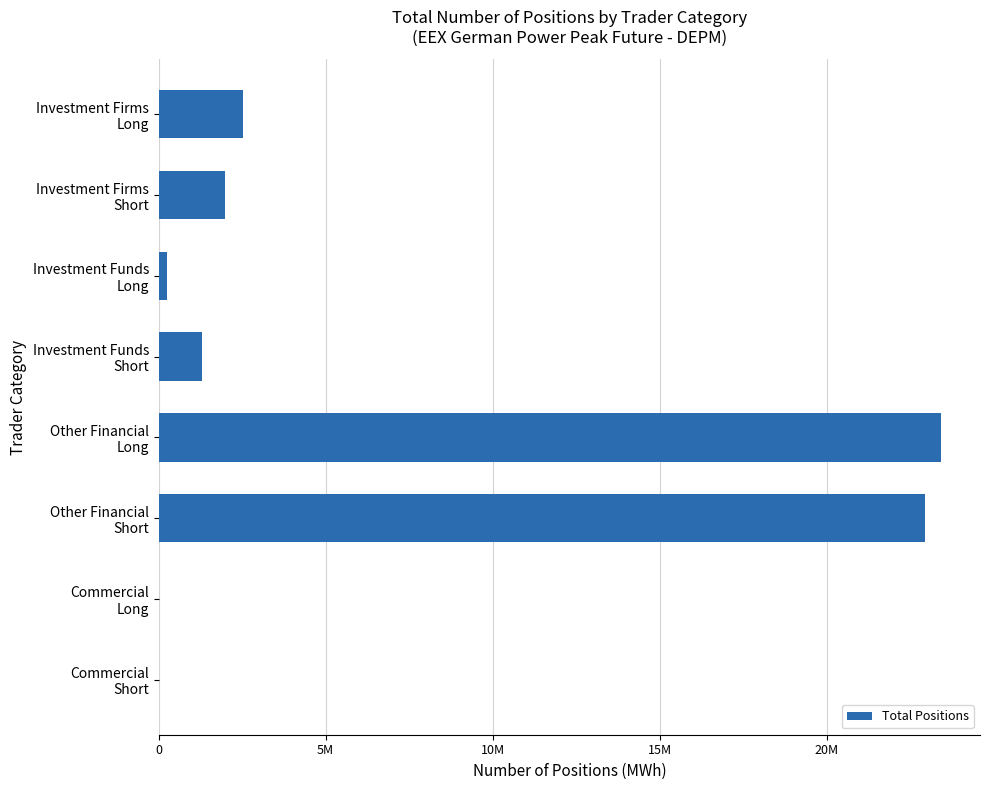

Are the bars horizontal?

Yes